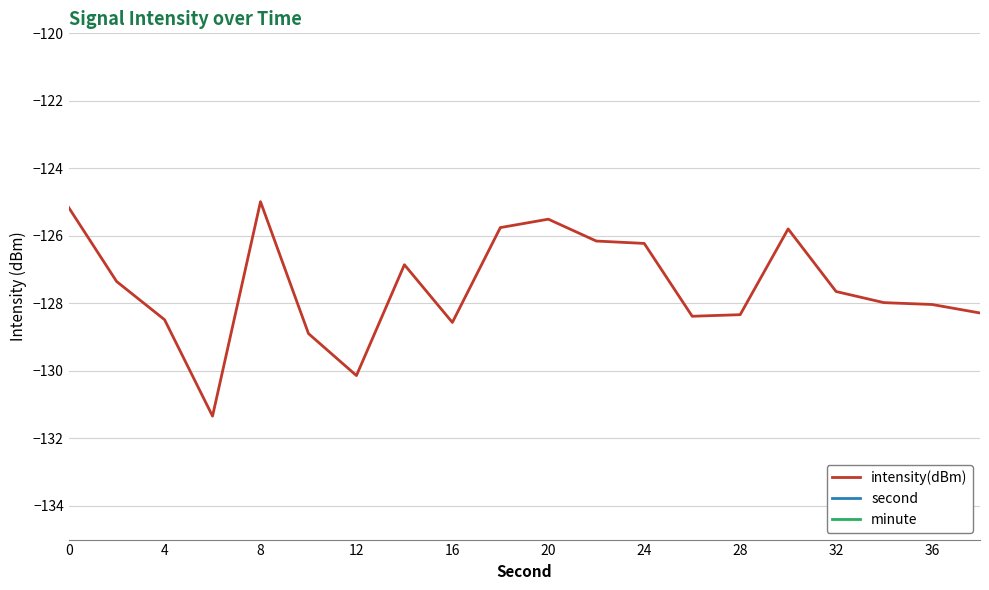

Is this an area chart (filled region under the line)?

No